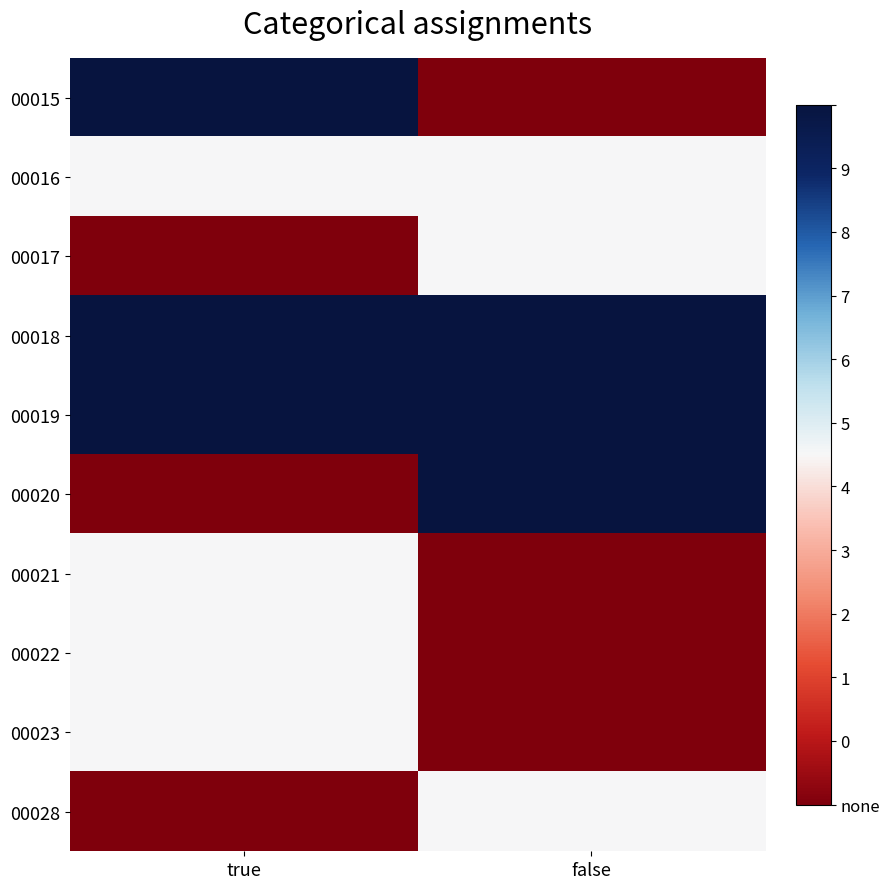

Between false and true, which is larger?

true